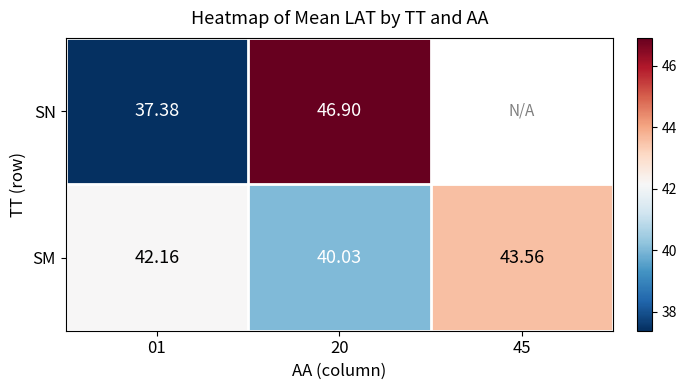

At how many categories does at least one series exceed 40?

3